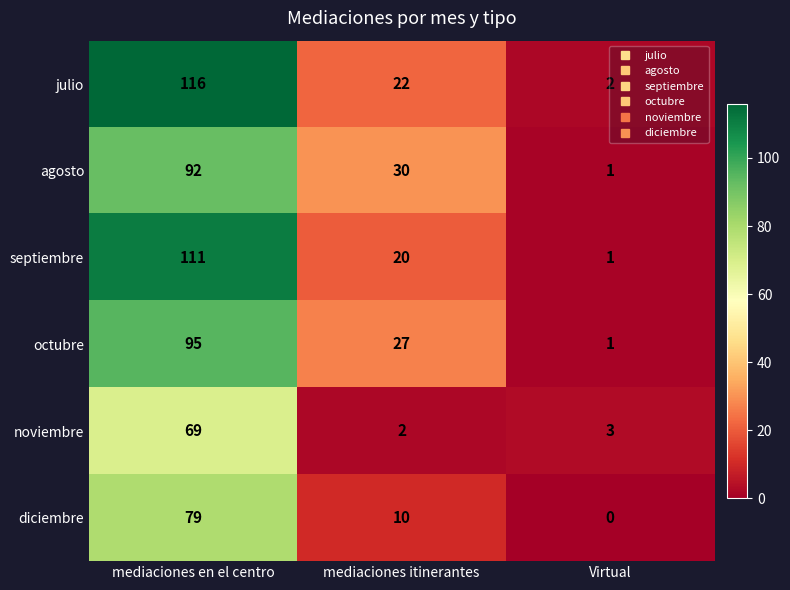

List the series in order of their peak value, lowest first.

noviembre, diciembre, agosto, octubre, septiembre, julio